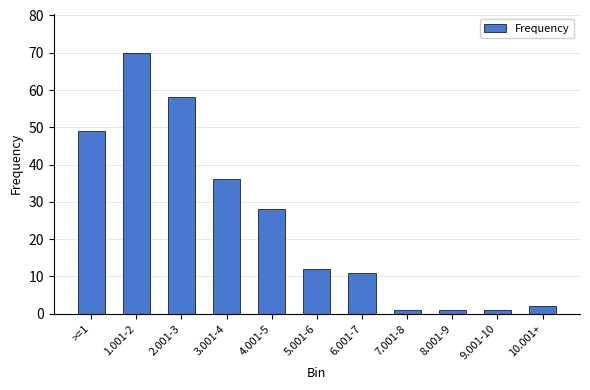

How many categories are shown in the chart?

11